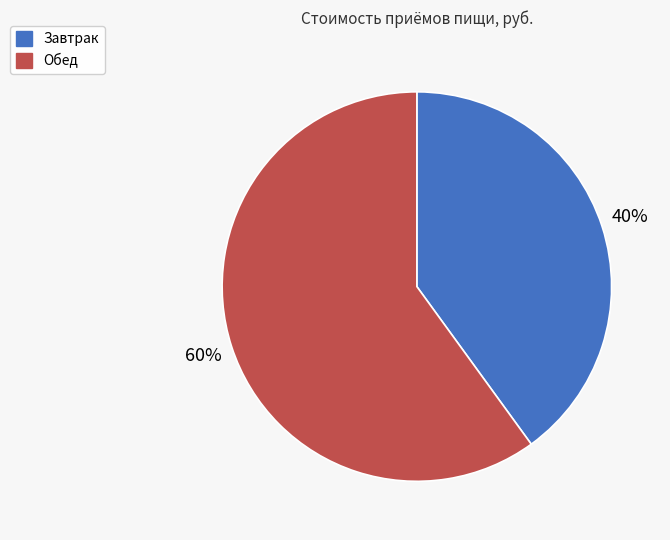

Is it true that Обед is 50% of the pie?

False